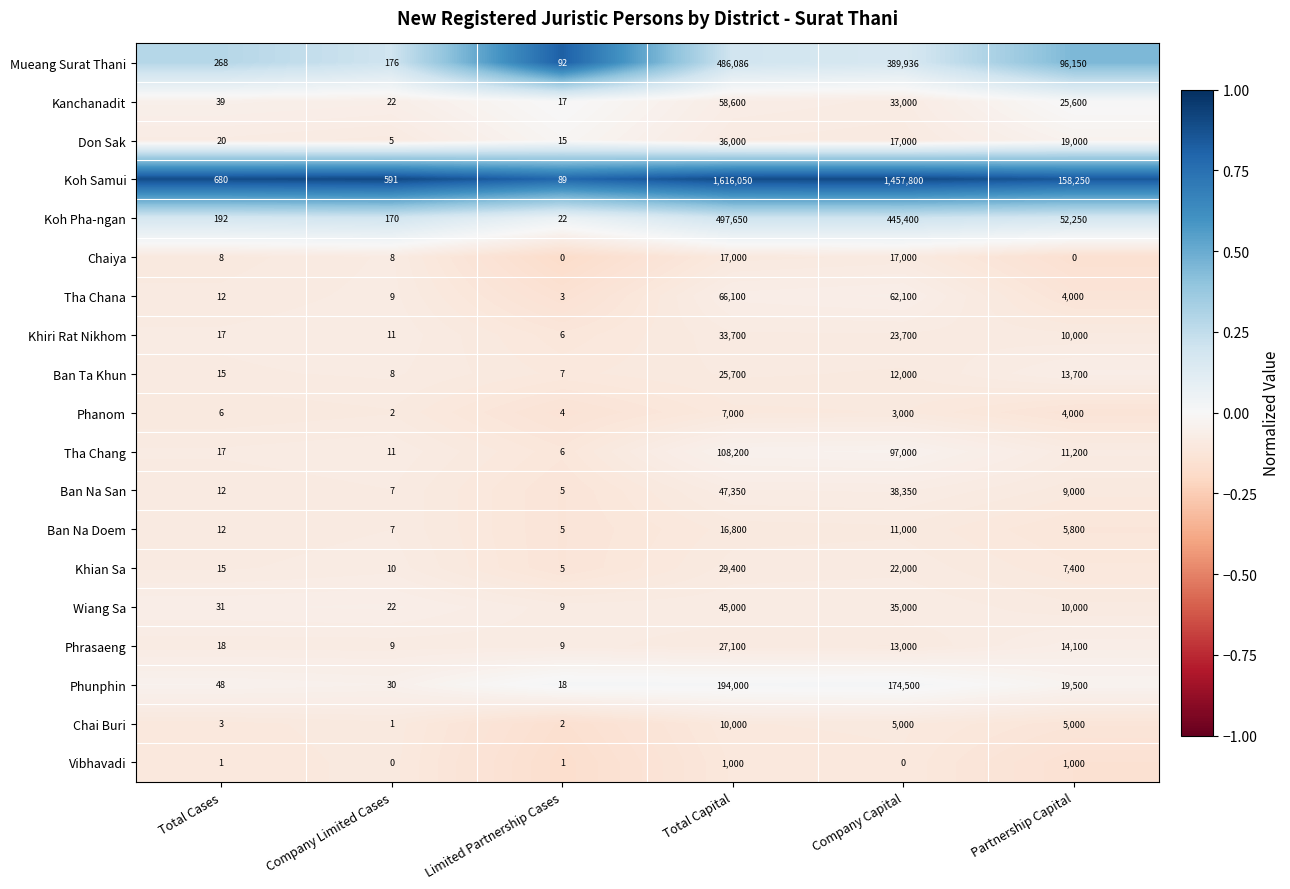

The value of Vibhavadi at Company Capital is 0. True or false?

True